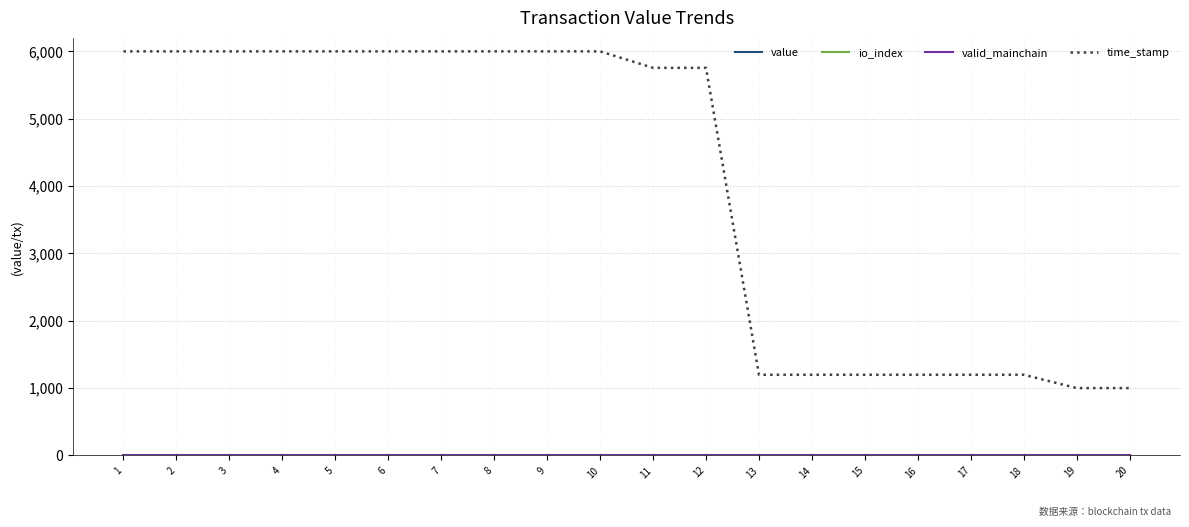

Which series has the largest range (max minus min)?

time_stamp